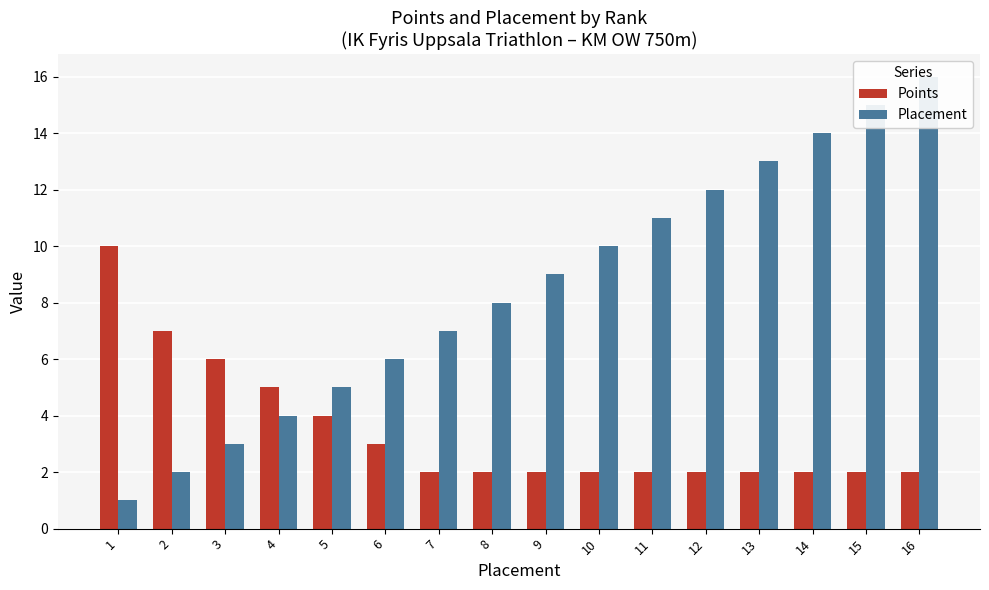

What is the smallest value displayed?

1